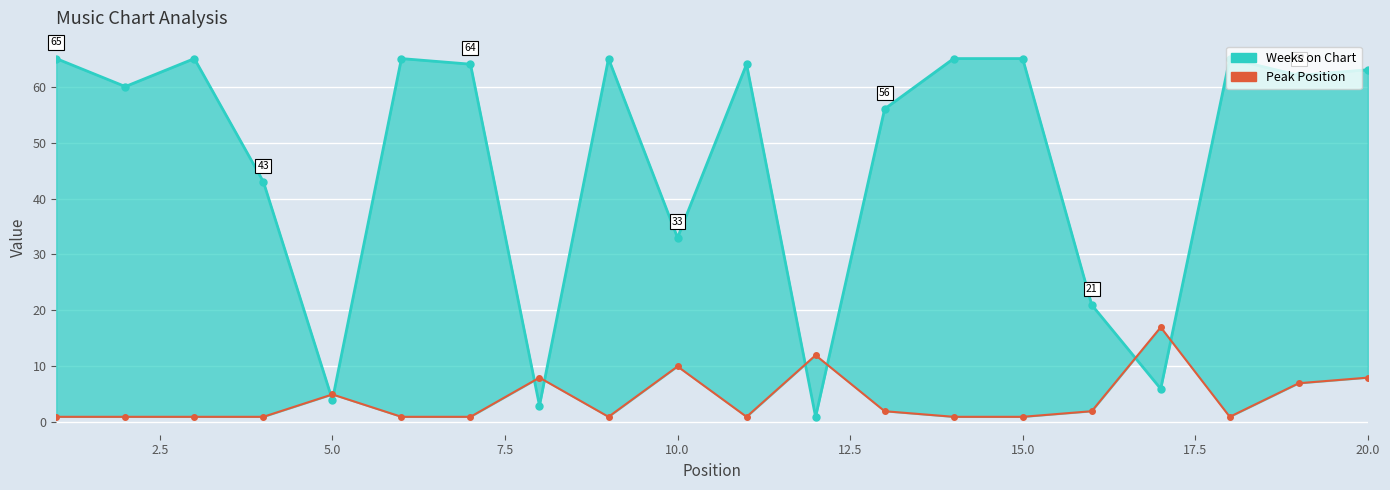

True or false: Peak Position has more than 2 interior local peaks.

True